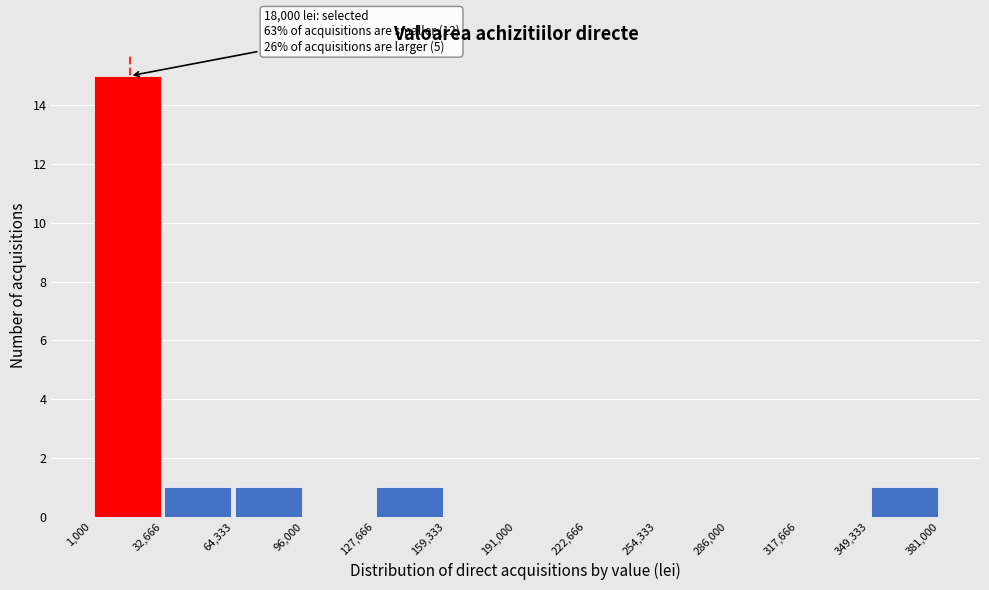

Over which range of the x-axis is the bar tallest?

1,000 to 32,666